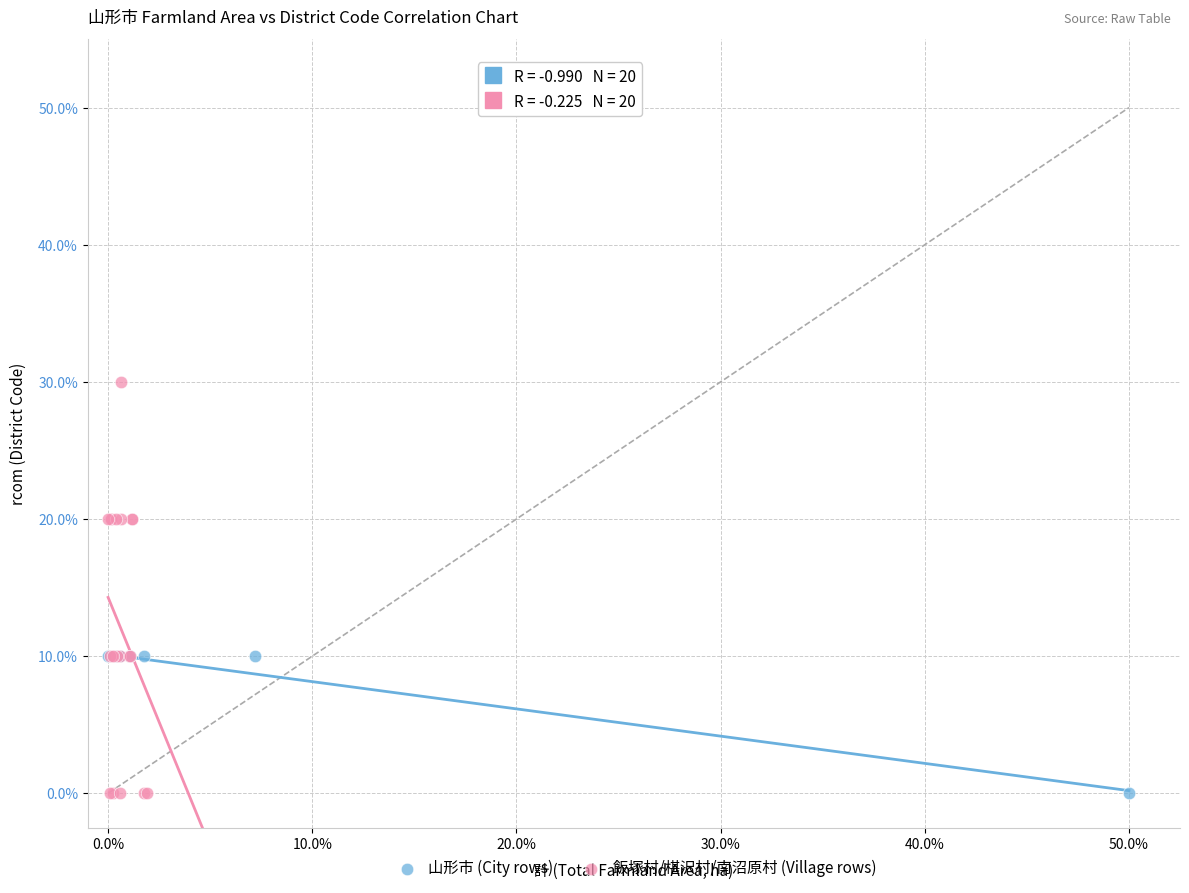

Which series reaches the maximum Y coordinate?

飯塚村/椹沢村/南沼原村 (Village rows)